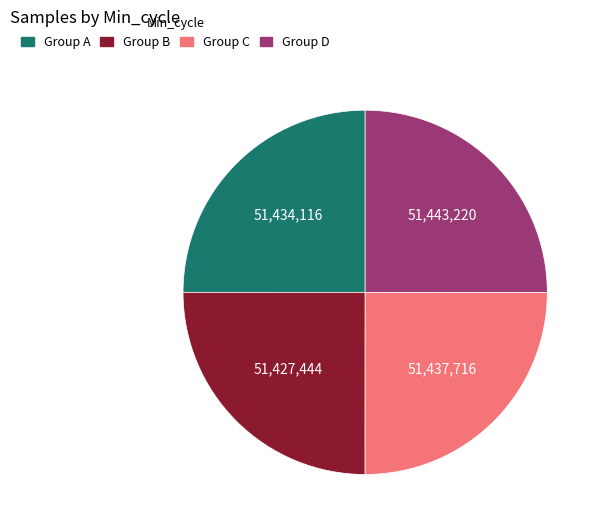

Is there any slice that represents more than half of the pie?

No